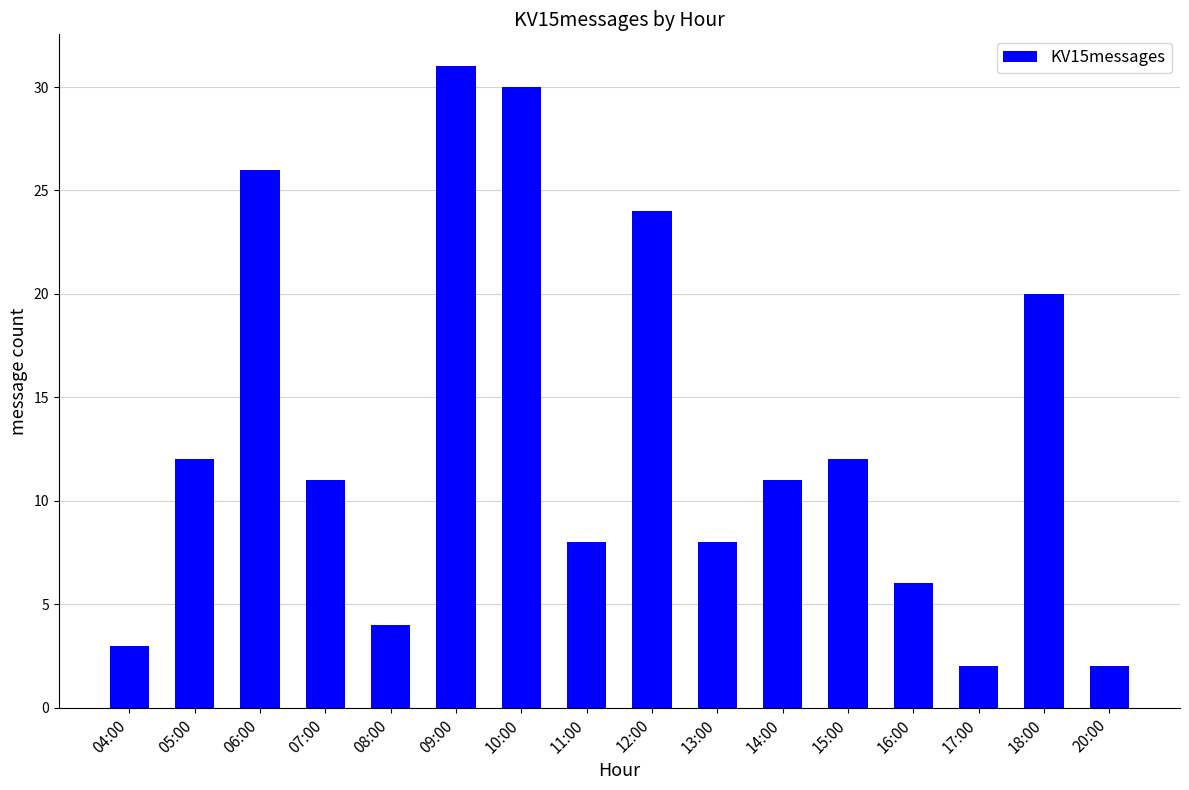

What is the change in value from 15:00 to 17:00?

-10